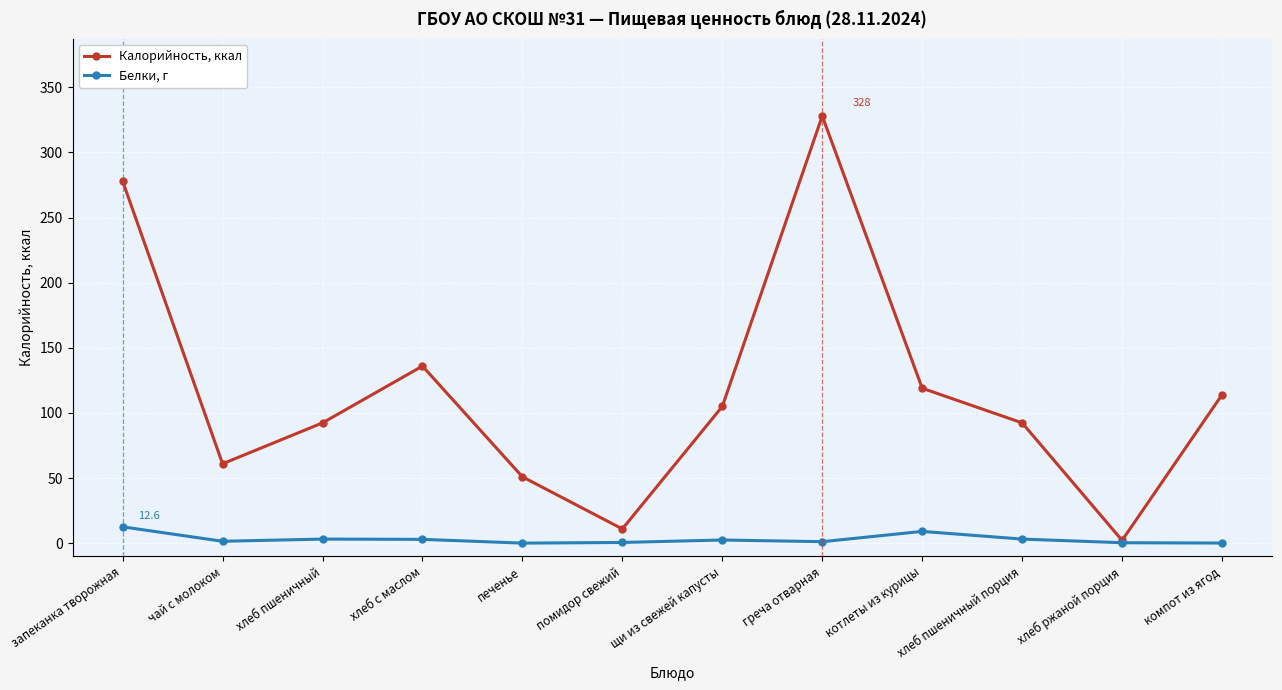

True or false: Калорийность, ккал has a value of 26.3 at печенье.

False